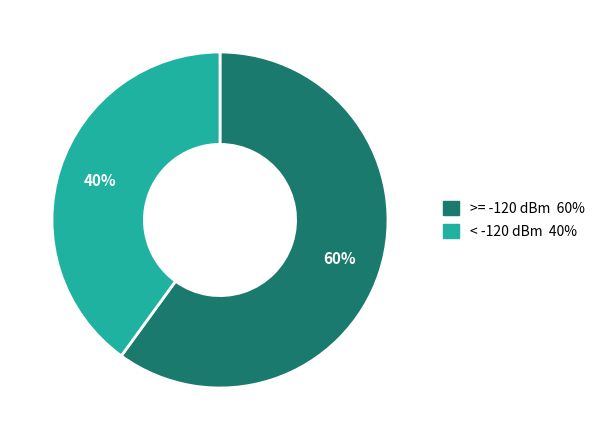

To the nearest percent, what is the average slice percentage?

50%